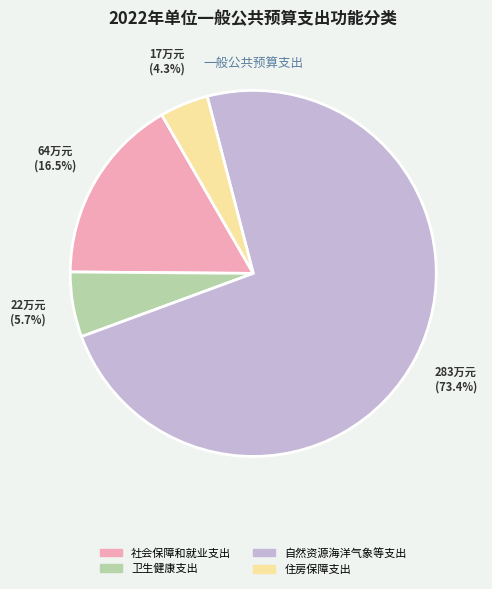

How many slices are in this pie chart?

4